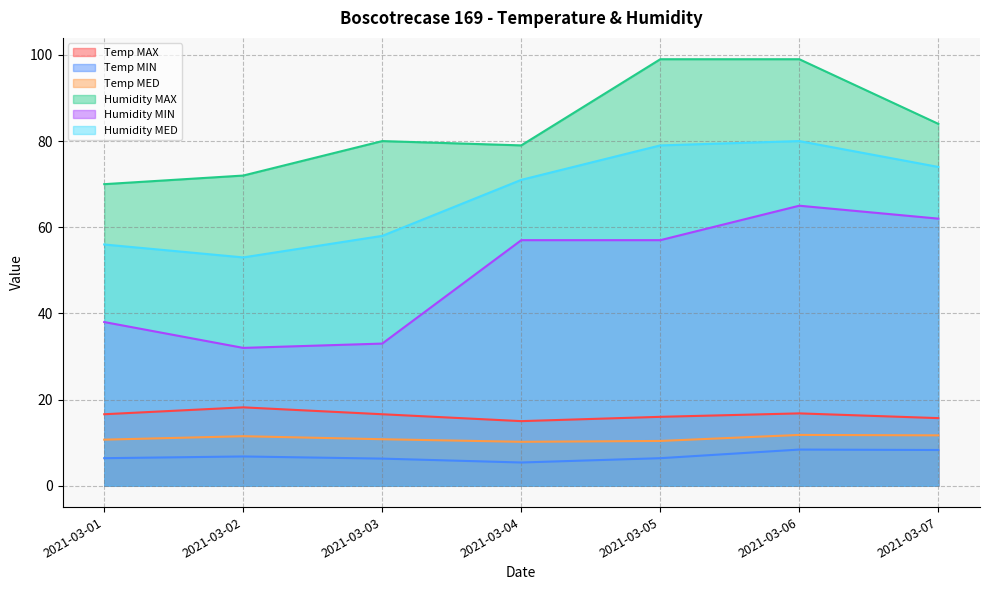

Between 2021-03-05 and 2021-03-02, which is larger?

2021-03-02